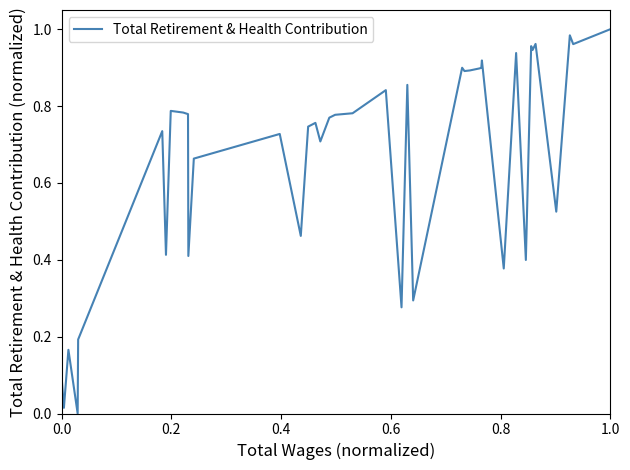

Reading left to right, extract all data points from this chart.

0.1	0.0	0.2	0.0	0.2	0.7	0.4	0.8	0.8	0.8	0.4	0.7	0.7	0.5	0.7	0.8	0.7	0.8	0.8	0.8	0.8	0.3	0.9	0.3	0.9	0.9	0.9	0.9	0.9	0.9	0.4	0.9	0.4	1.0	0.9	1.0	0.5	1.0	1.0	1.0